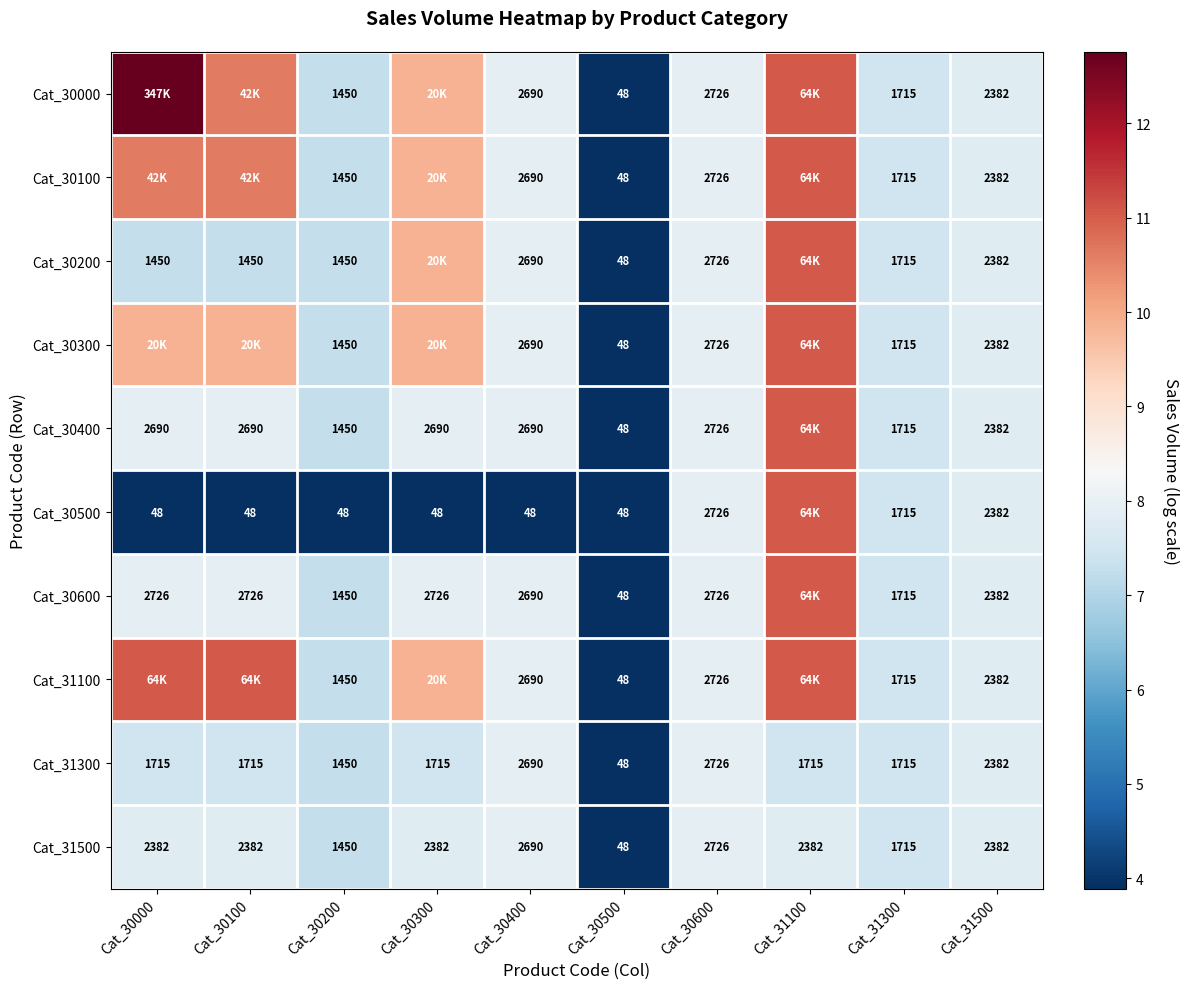

Is the value of Cat_30500 at Cat_31300 greater than the value of Cat_30400 at Cat_30000?

No